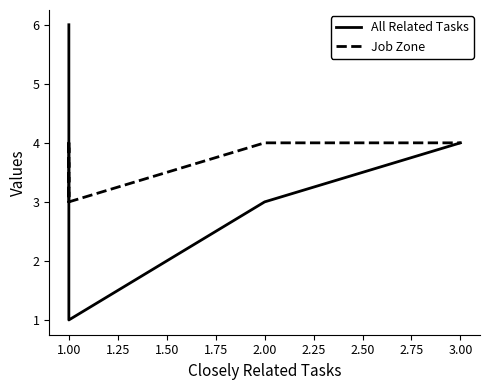

Is the value of Job Zone at 1.00 greater than the value of All Related Tasks at 3.00?

No